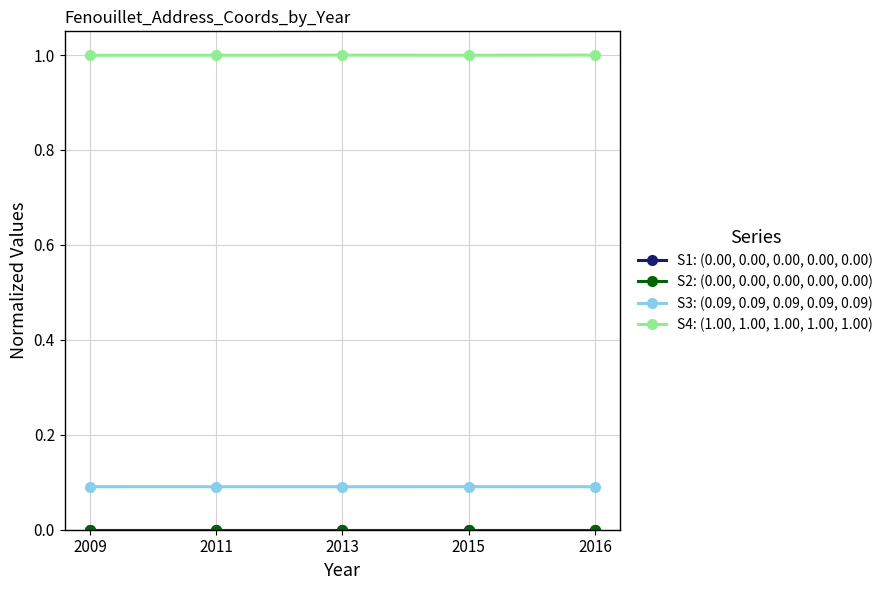

What is the sum of the S3: (0.09, 0.09, 0.09, 0.09, 0.09) values at 2011 and 2015?

0.2